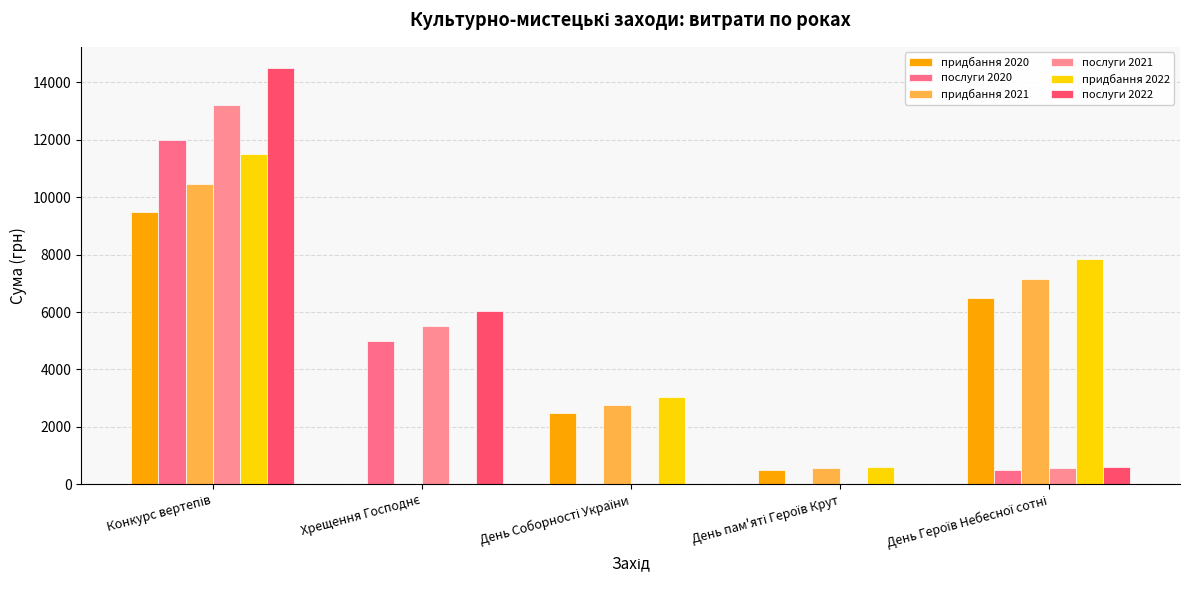

What is the total value across all series at Хрещення Господнє?

16550